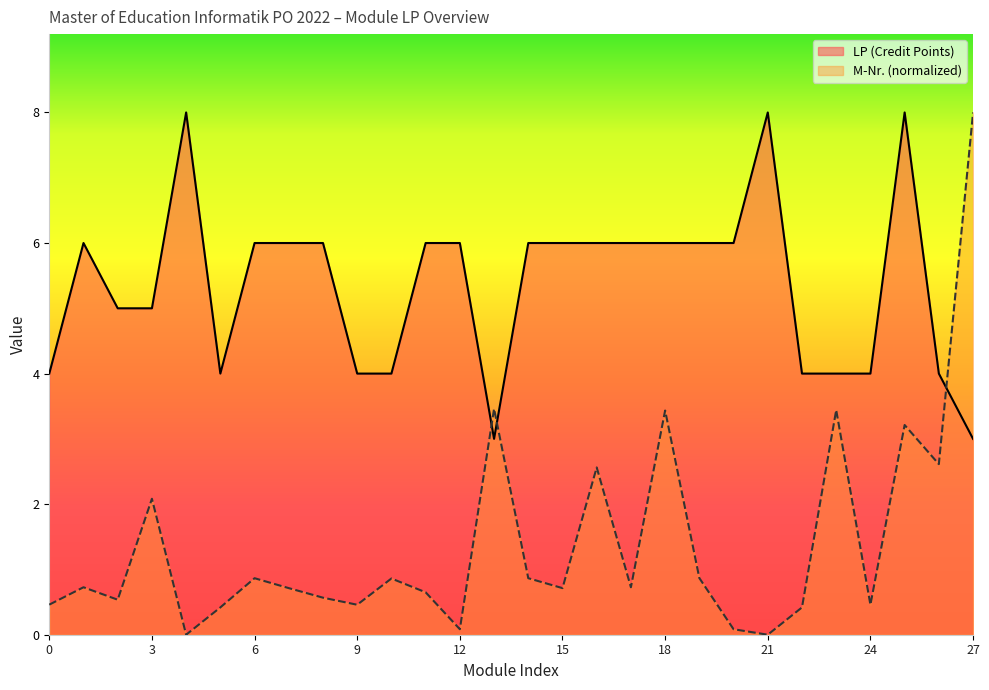

List the series in order of their overall mean, lowest first.

M-Nr. (normalized), LP (Credit Points)